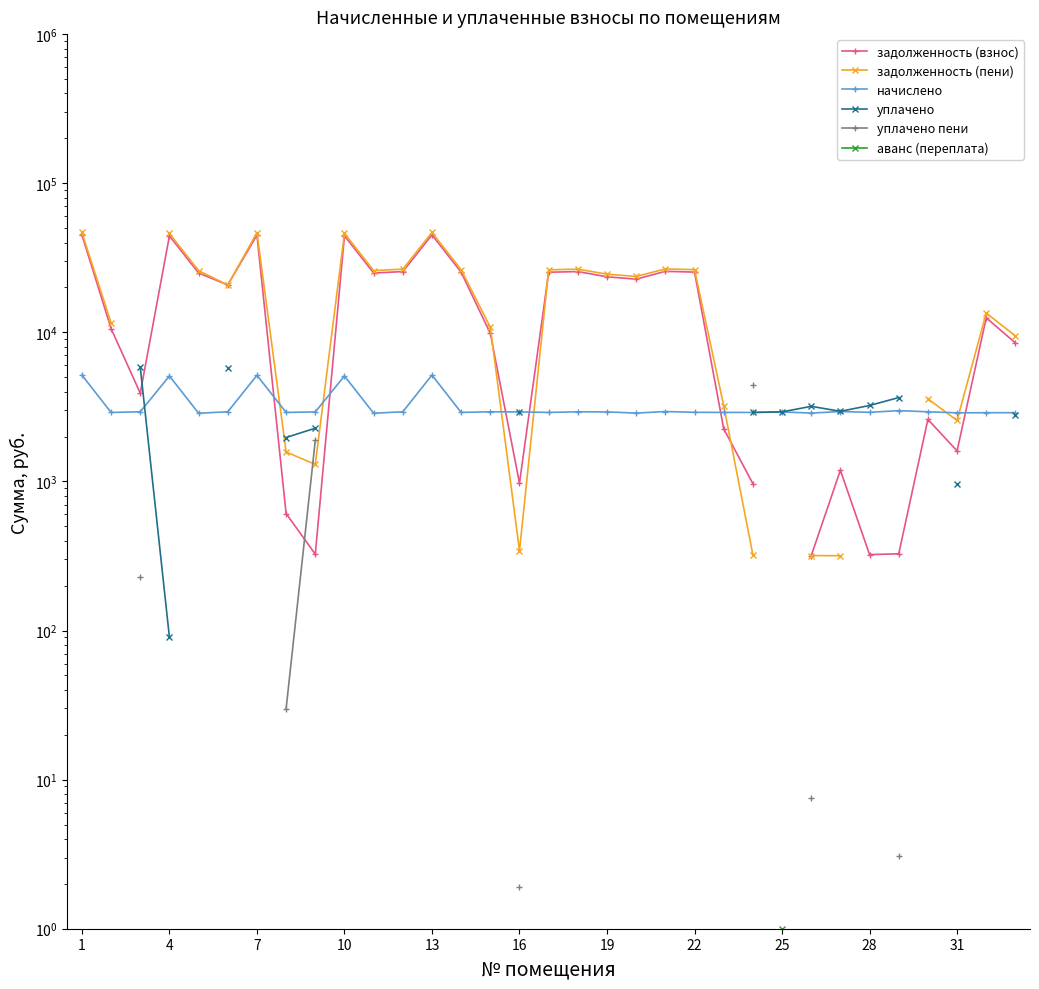

Is this an area chart (filled region under the line)?

No